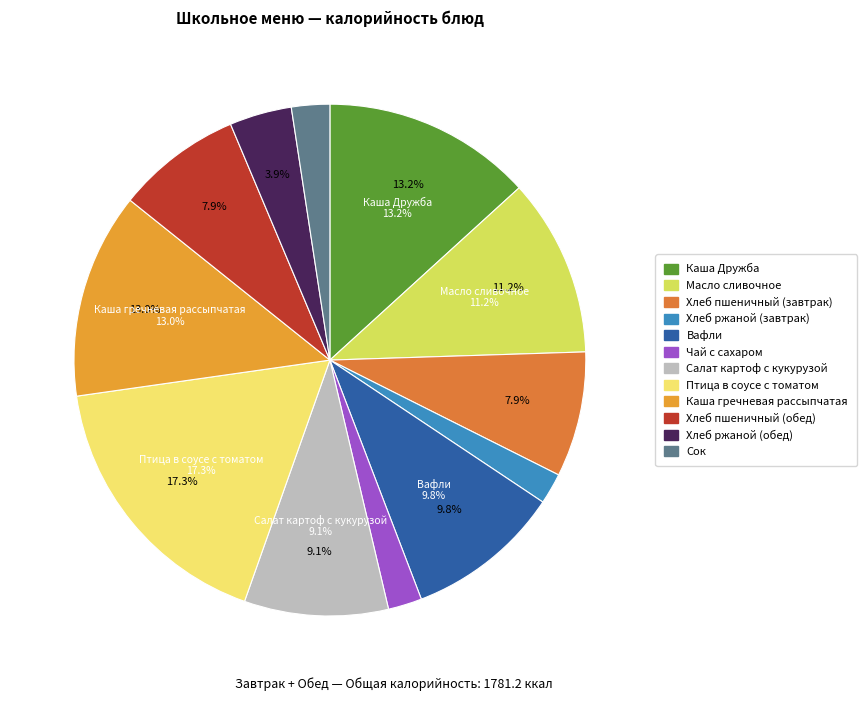

To the nearest percent, what percentage of the pie is Каша Дружба?

13%